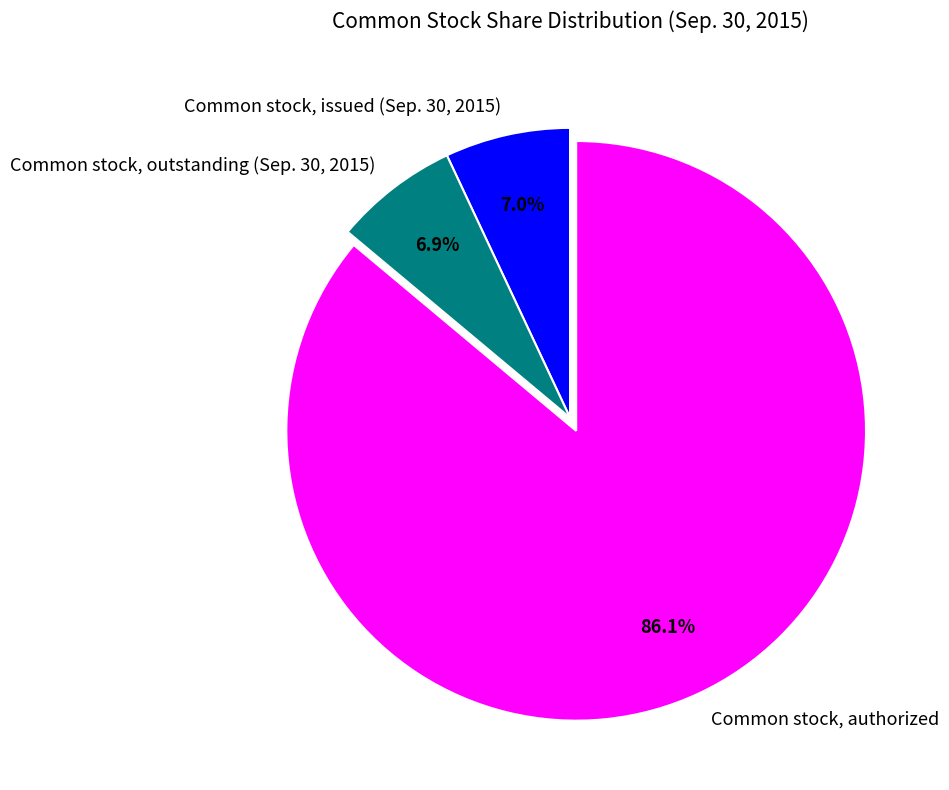

Count the number of slices in the pie.

3